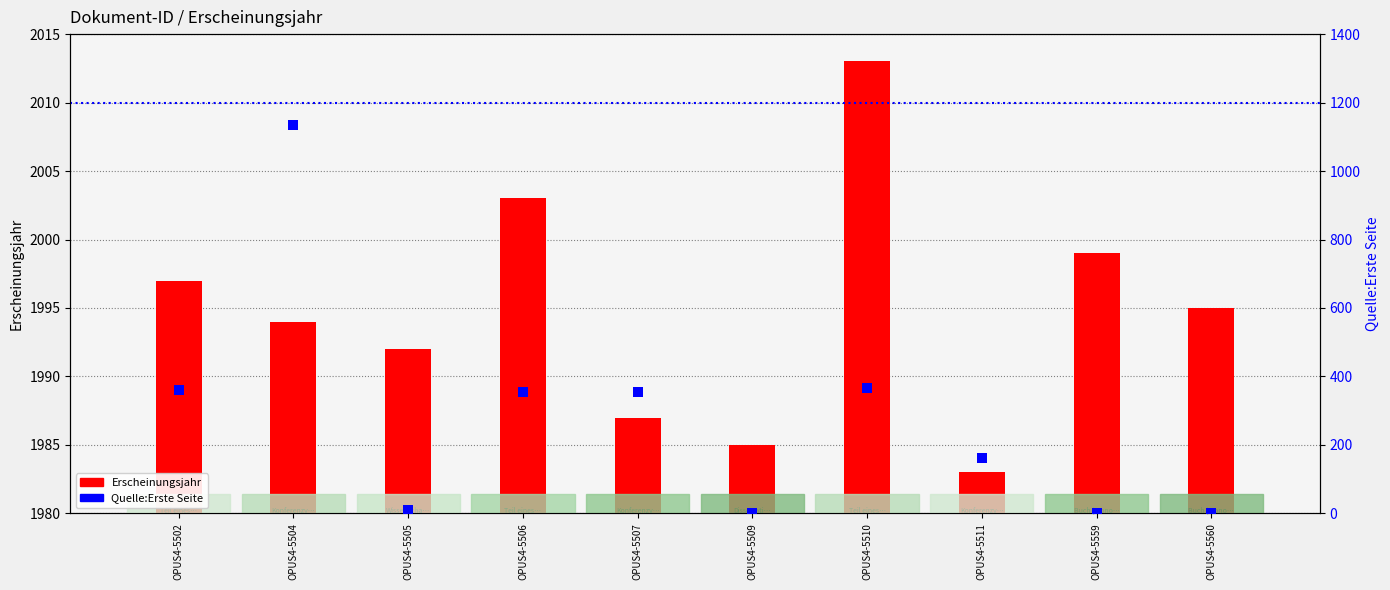

Between OPUS4-5504 and OPUS4-5559, which is larger?

OPUS4-5559